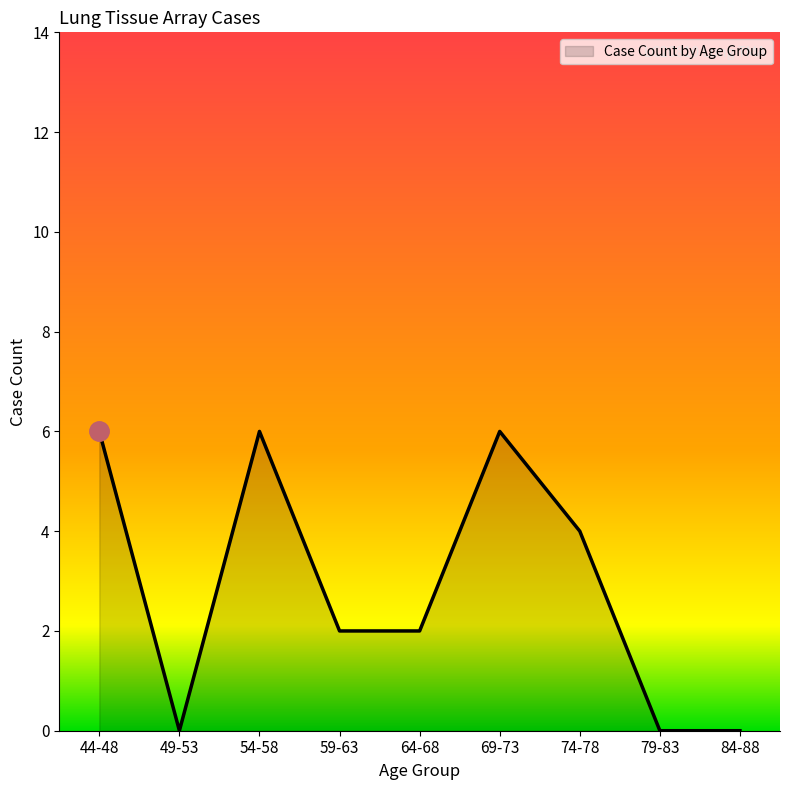

Does the chart display data point markers on the line(s)?

No